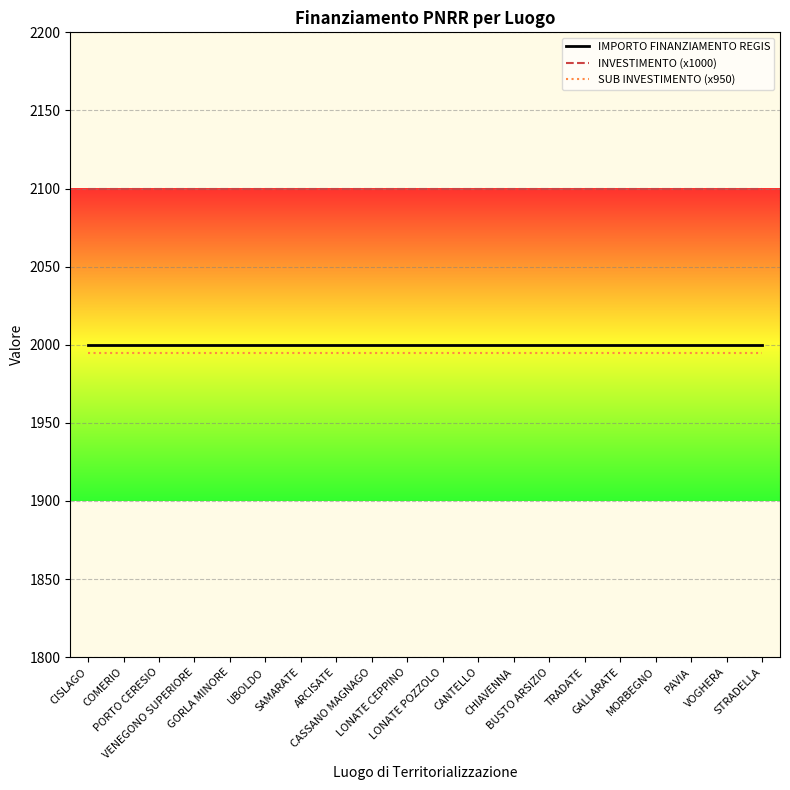

Rank the series by their maximum value, from lowest to highest.

SUB INVESTIMENTO (x950), IMPORTO FINANZIAMENTO REGIS, INVESTIMENTO (x1000)